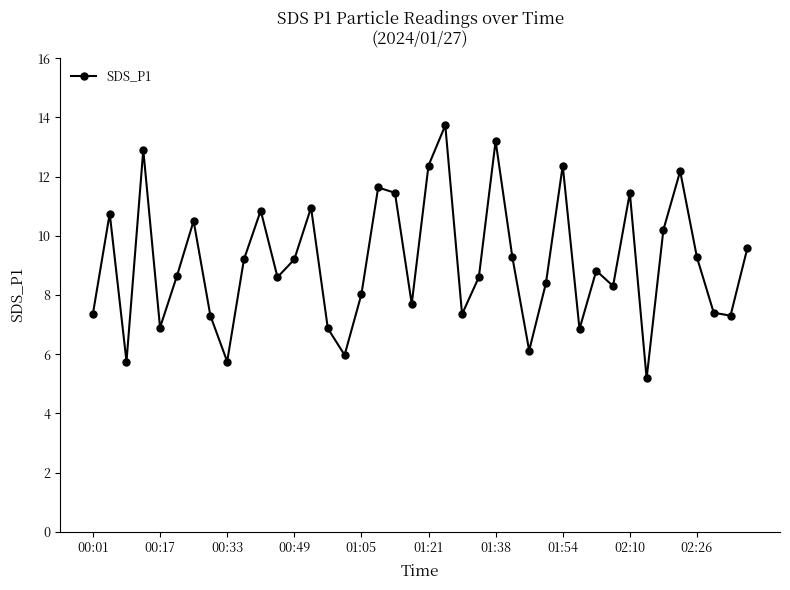

Does the chart have visible grid lines?

No